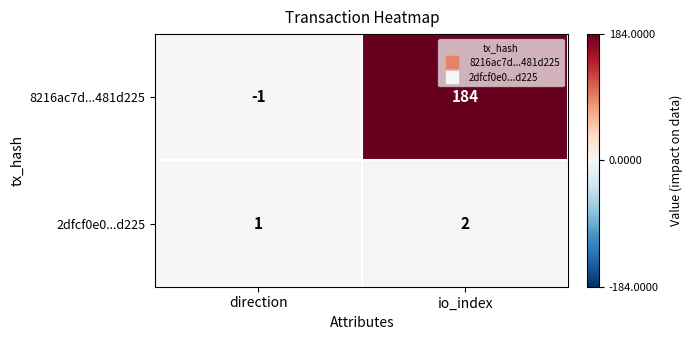

At direction, list the series in order from smallest to largest.

8216ac7d...481d225, 2dfcf0e0...d225